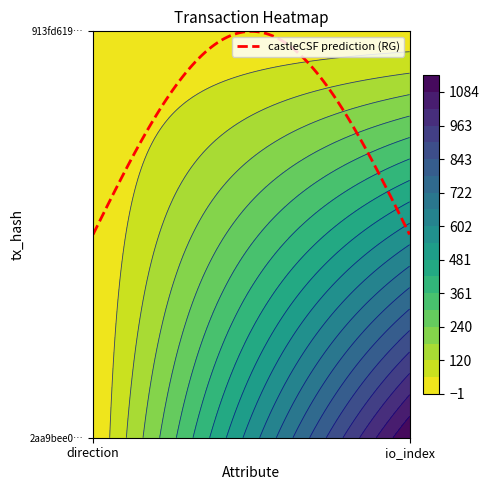

How many distinct data groups are displayed?

2